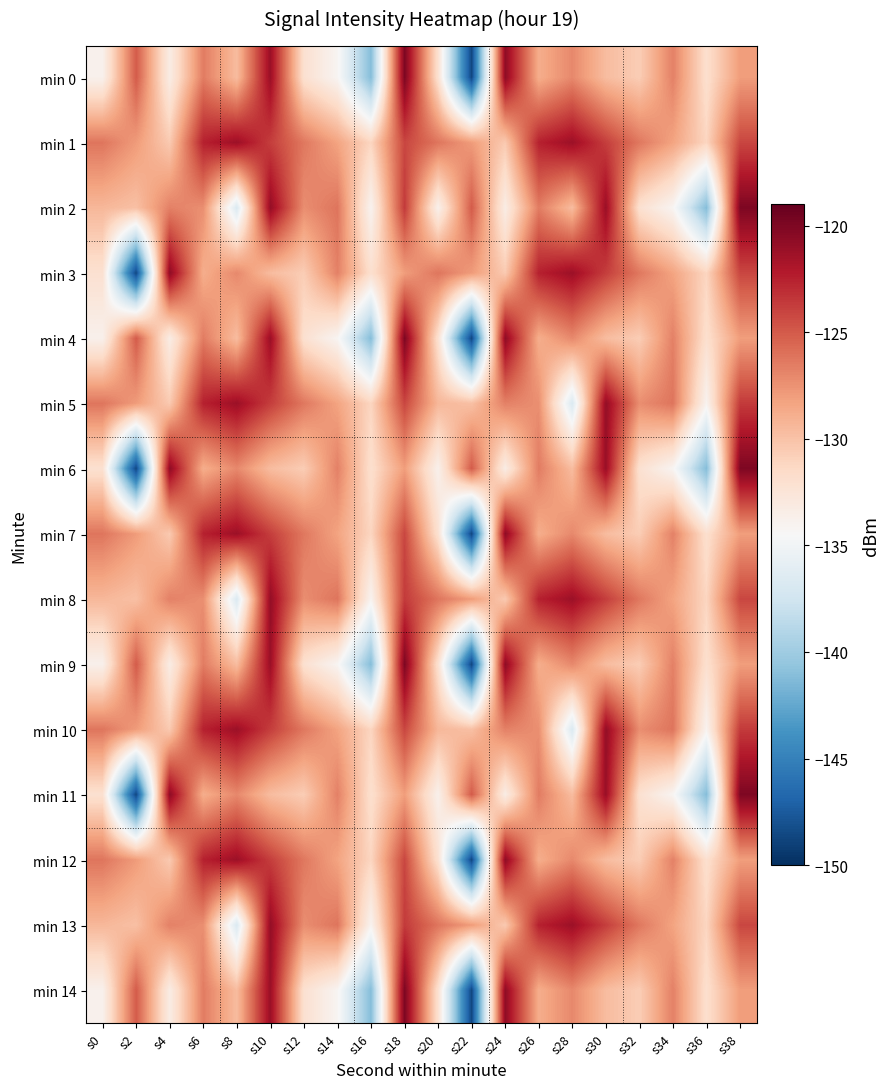

What is the greatest value displayed?

-120.0